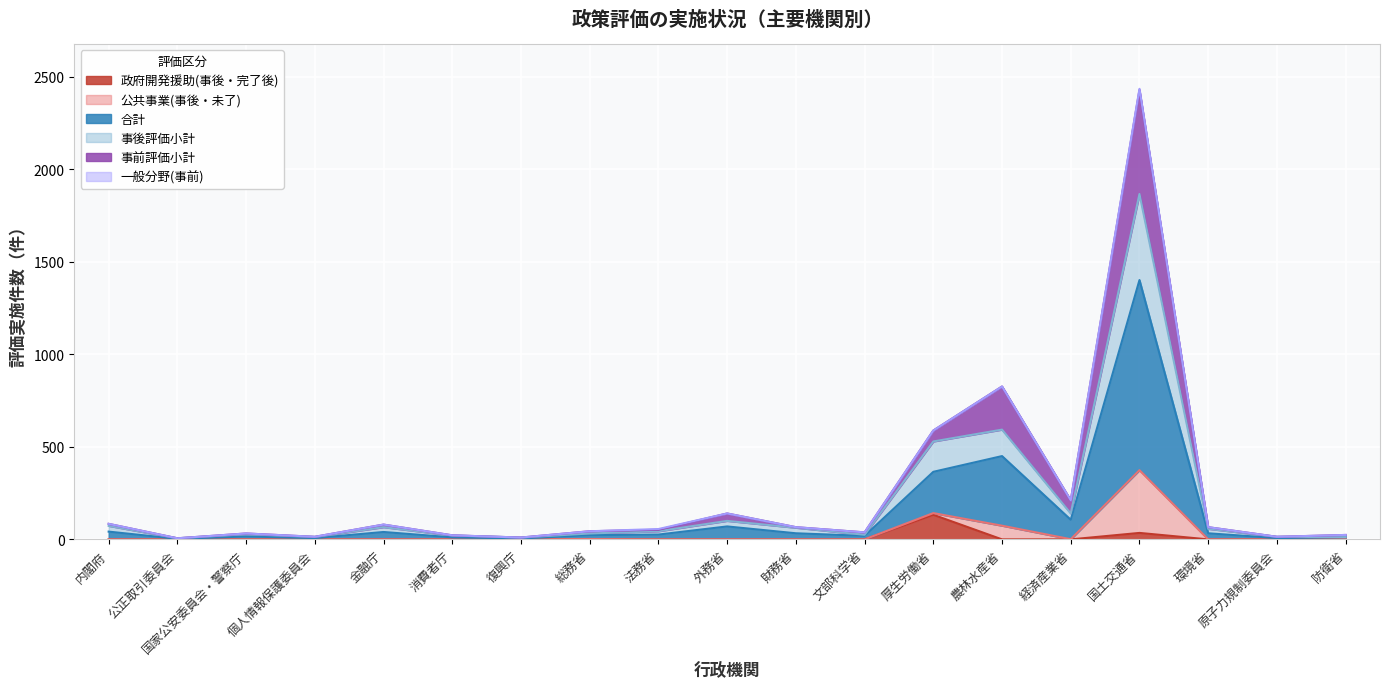

True or false: 政府開発援助(事後・完了後) and 合計 intersect in this chart.

False